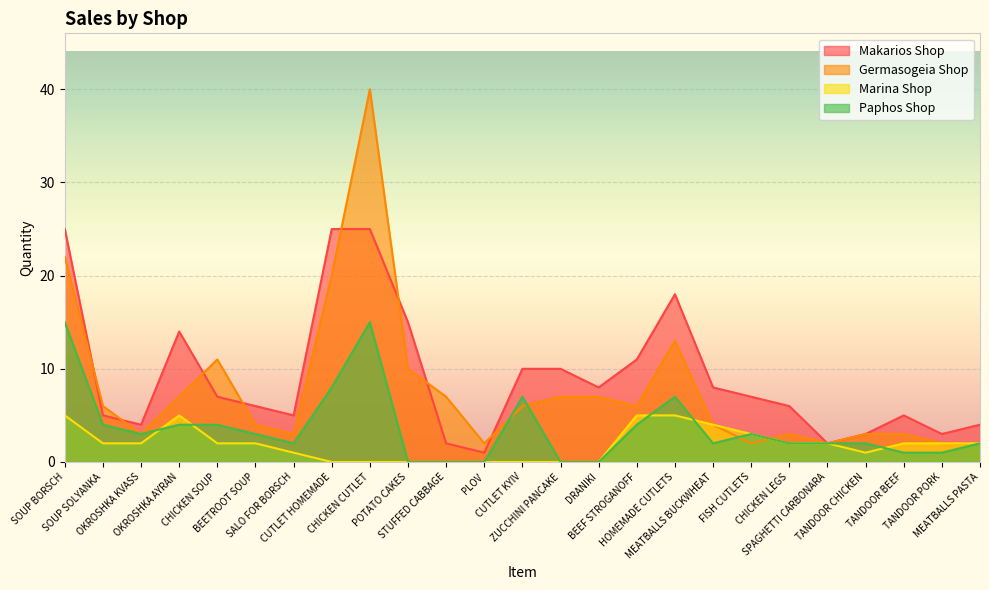

True or false: Marina Shop and Makarios Shop intersect in this chart.

False